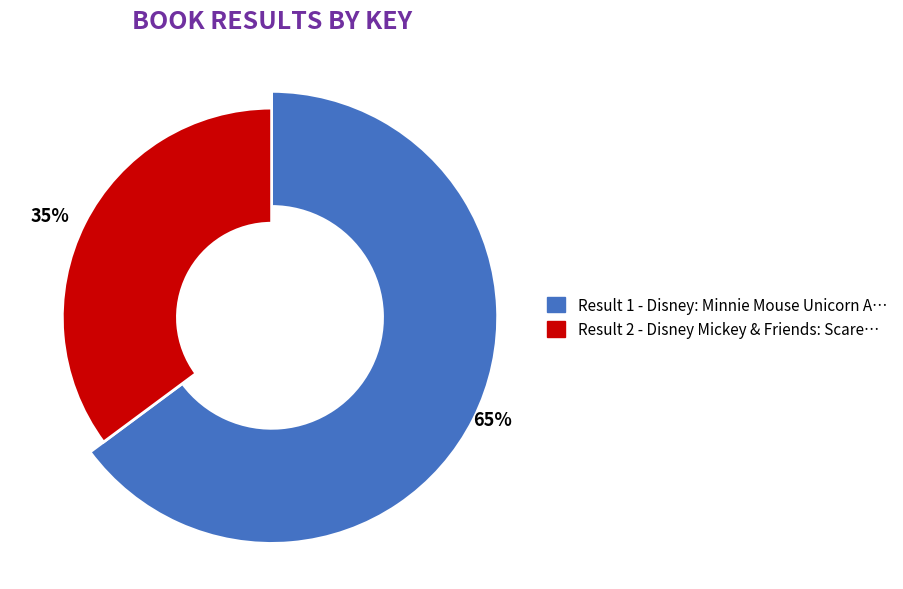

Does any single category account for the majority?

Yes